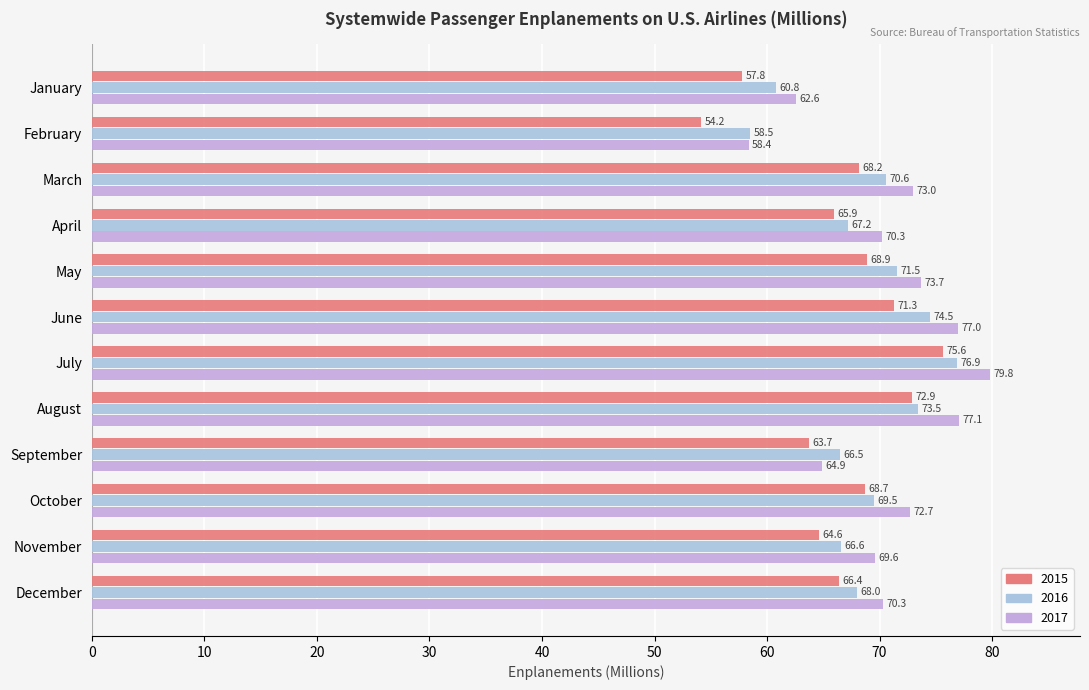

What is the minimum value for 2017?

58.4